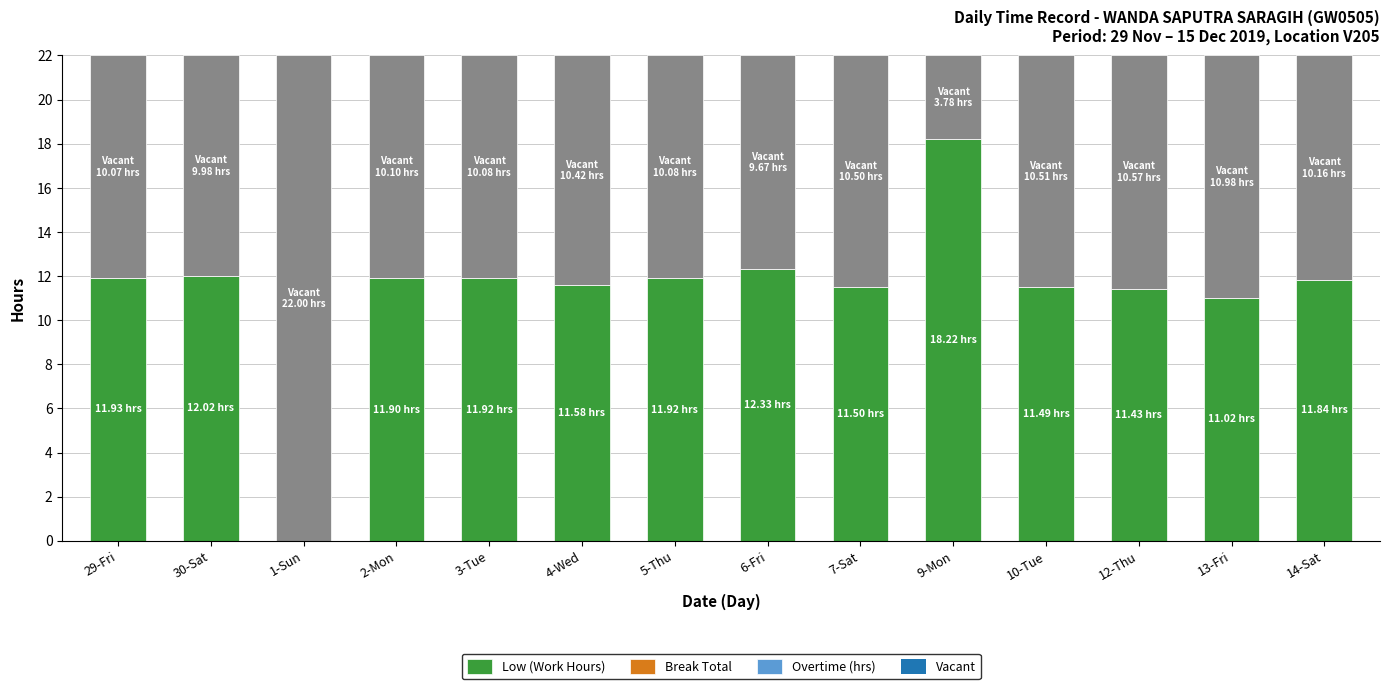

How many categories are shown in the chart?

14